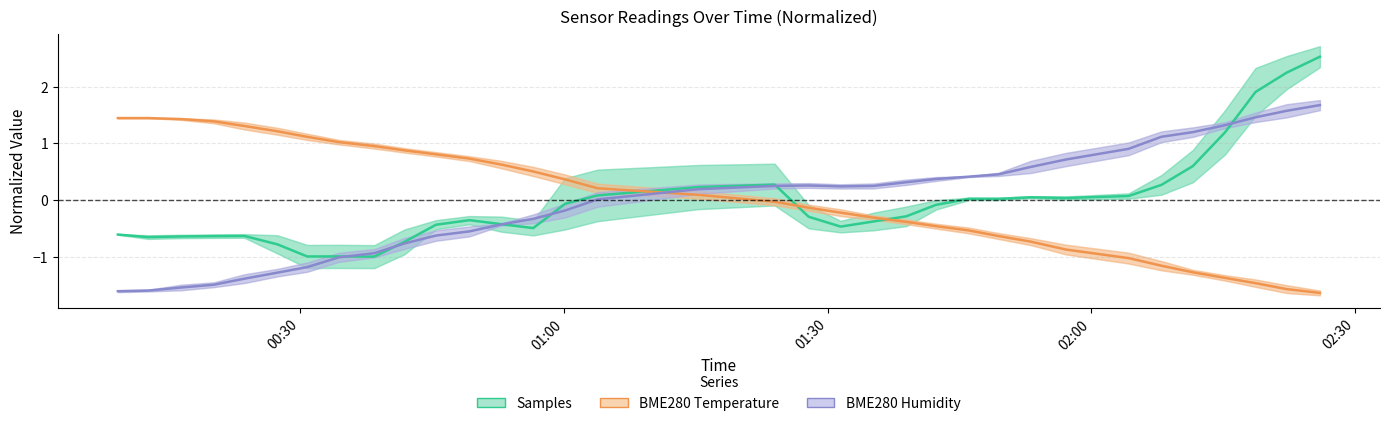

How many lines are shown in the chart?

3